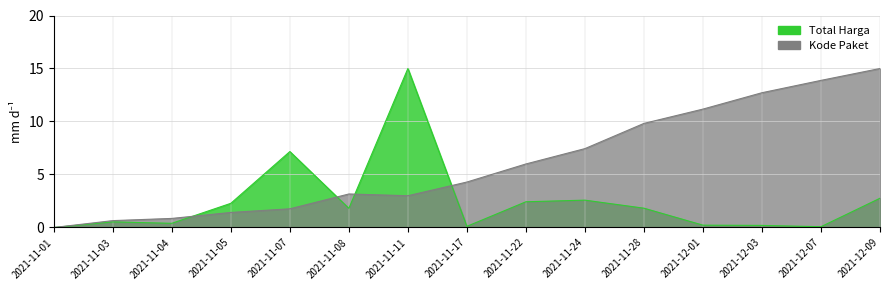

After their last crossing, which series has the higher values: Kode Paket (scaled) or Total Harga (M)?

Kode Paket (scaled)